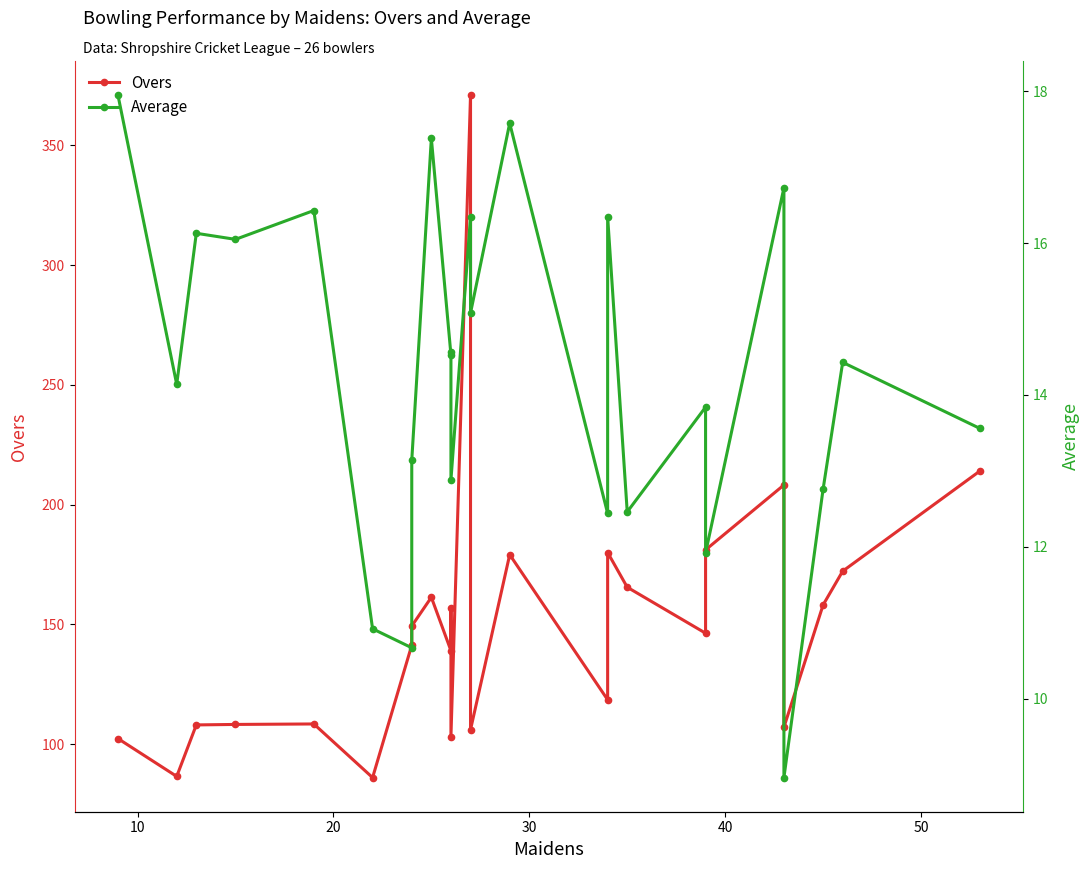

What are all the series names shown in the legend?

Overs, Average